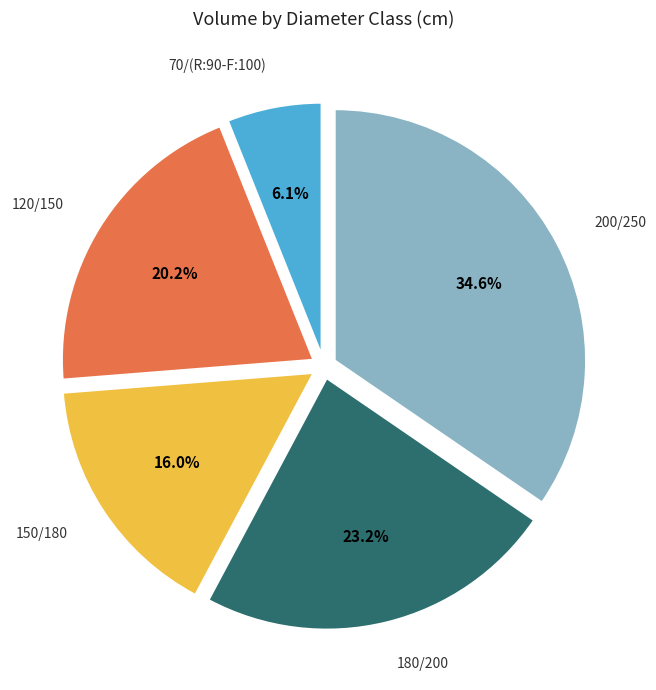

Does any single category account for the majority?

No